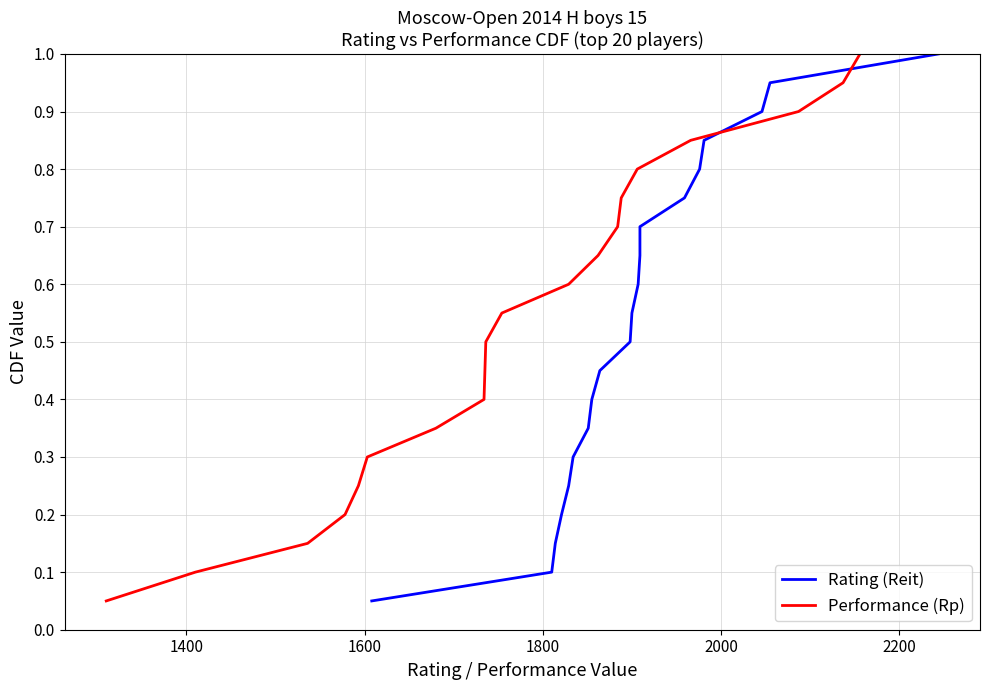

Is this an area chart (filled region under the line)?

No